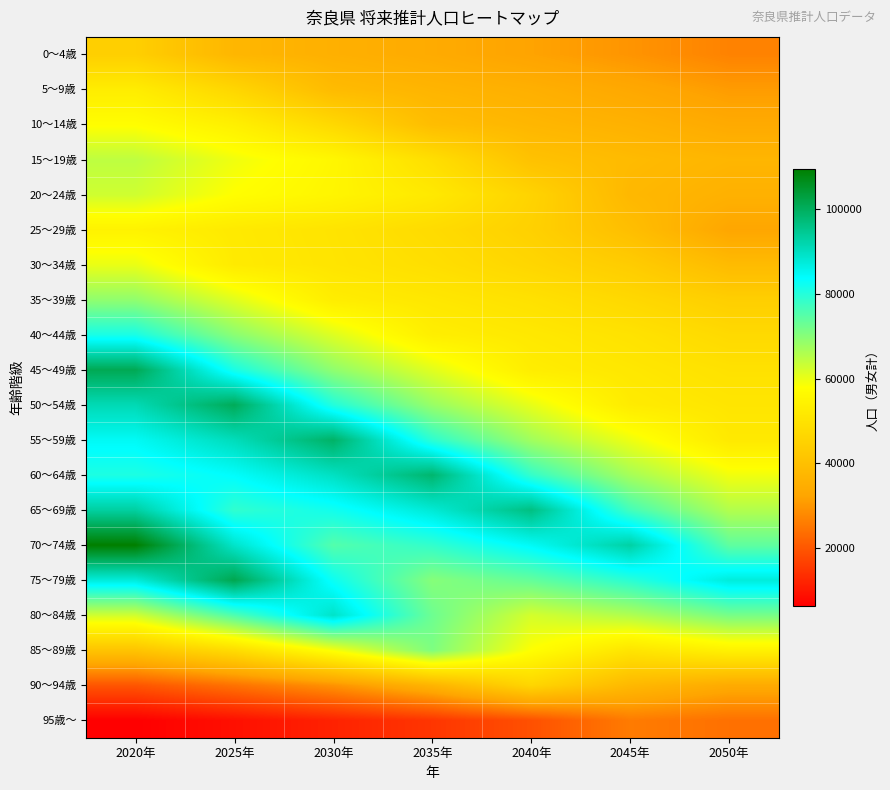

Reading right to left, transcribe all the data shown in this chart.

0～4歳: 2050年=26921	2045年=29732	2040年=32078	2035年=34108	2030年=35501	2025年=37322	2020年=44338
5～9歳: 2050年=30865	2045年=33310	2040年=35402	2035年=36800	2030年=38635	2025年=46406	2020年=52843
10～14歳: 2050年=33833	2045年=35957	2040年=37375	2035年=39222	2030年=47067	2025年=53713	2020年=57655
15～19歳: 2050年=37077	2045年=38550	2040年=40530	2035年=48804	2030年=55719	2025年=59464	2020年=64568
20～24歳: 2050年=35820	2045年=37753	2040年=45632	2035年=51823	2030年=55281	2025年=57868	2020年=62852
25～29歳: 2050年=32752	2045年=39661	2040年=44889	2035年=47905	2030年=50359	2025年=52008	2020年=54491
30～34歳: 2050年=38631	2045年=43587	2040年=46422	2035年=48879	2030年=50571	2025年=52249	2020年=60085
35～39歳: 2050年=44236	2045年=47072	2040年=49595	2035年=51312	2030年=52965	2025年=61109	2020年=69105
40～44歳: 2050年=47358	2045年=49935	2040年=51663	2035年=53312	2030年=61417	2025年=69689	2020年=81170
45～49歳: 2050年=49640	2045年=51357	2040年=52994	2035年=61044	2030年=69177	2025年=81192	2020年=100824
50～54歳: 2050年=50842	2045年=52451	2040年=60401	2035年=68355	2030年=80200	2025年=100337	2020年=91081
55～59歳: 2050年=51882	2045年=59704	2040年=67462	2035年=79091	2030年=99010	2025年=90458	2020年=84586
60～64歳: 2050年=59344	2045年=66936	2040年=78405	2035年=98205	2030年=89672	2025年=83923	2020年=80752
65～69歳: 2050年=65702	2045年=76851	2040年=96272	2035年=87838	2030年=81940	2025年=78765	2020年=93113
70～74歳: 2050年=74055	2045年=92727	2040年=84539	2035年=78597	2030年=75271	2025年=88900	2020年=109435
75～79歳: 2050年=87241	2045年=79485	2040年=73610	2035年=70158	2030年=82496	2025年=101316	2020年=87289
80～84歳: 2050年=71693	2045年=65933	2040年=62324	2035年=72662	2030年=89071	2025年=75744	2020年=62787
85～89歳: 2050年=54328	2045年=50579	2040年=58005	2035年=70966	2030年=58793	2025年=48228	2020年=41183
90～94歳: 2050年=33999	2045年=37882	2040年=46312	2035年=36721	2030年=29453	2025年=24405	2020年=19859
95歳～: 2050年=24146	2045年=25828	2040年=19095	2035年=14933	2030年=11927	2025年=9013	2020年=6457